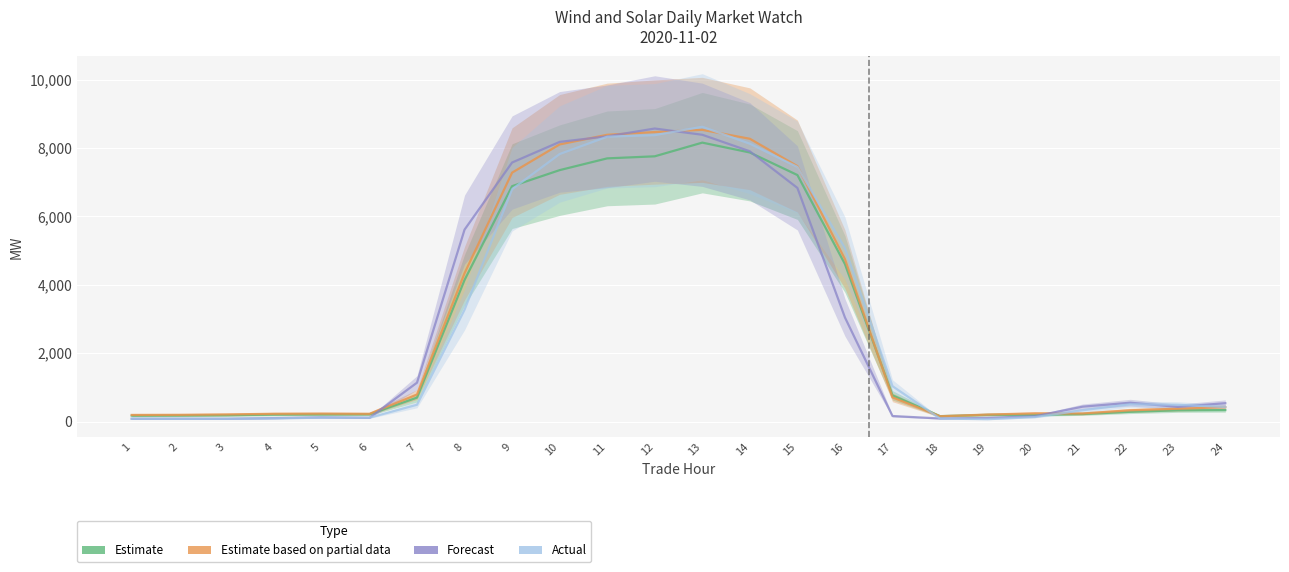

How many values in the Actual series are below 492?

12